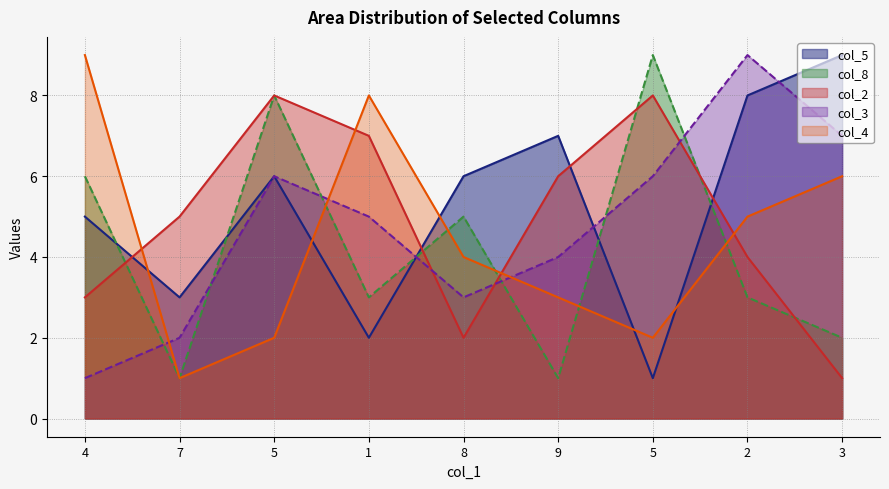

Does the chart have visible grid lines?

Yes